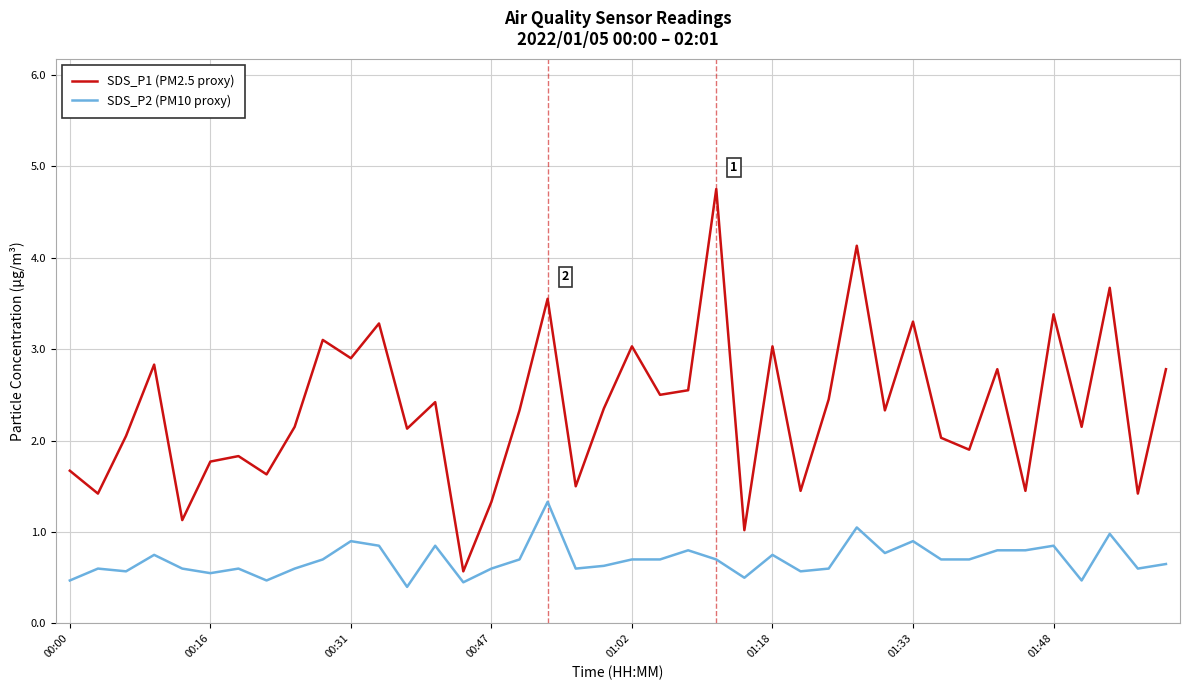

What is the difference between the maximum and minimum values in the SDS_P2 (PM10 proxy) series?

0.9